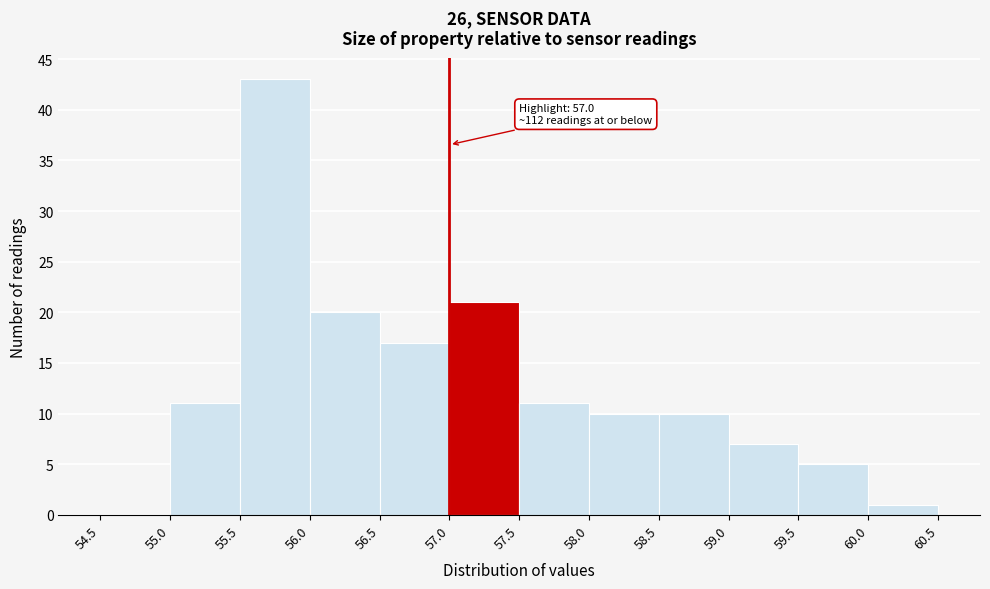

Over which range of the x-axis is the bar tallest?

55.5 to 56.0